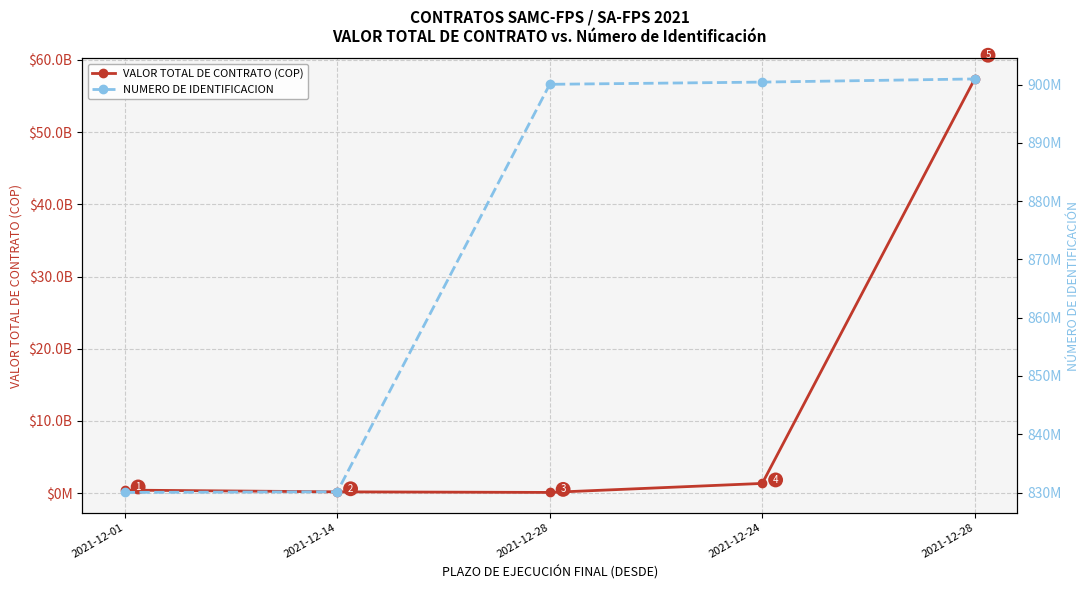

Which series has the largest total across all categories?

VALOR TOTAL DE CONTRATO (COP)